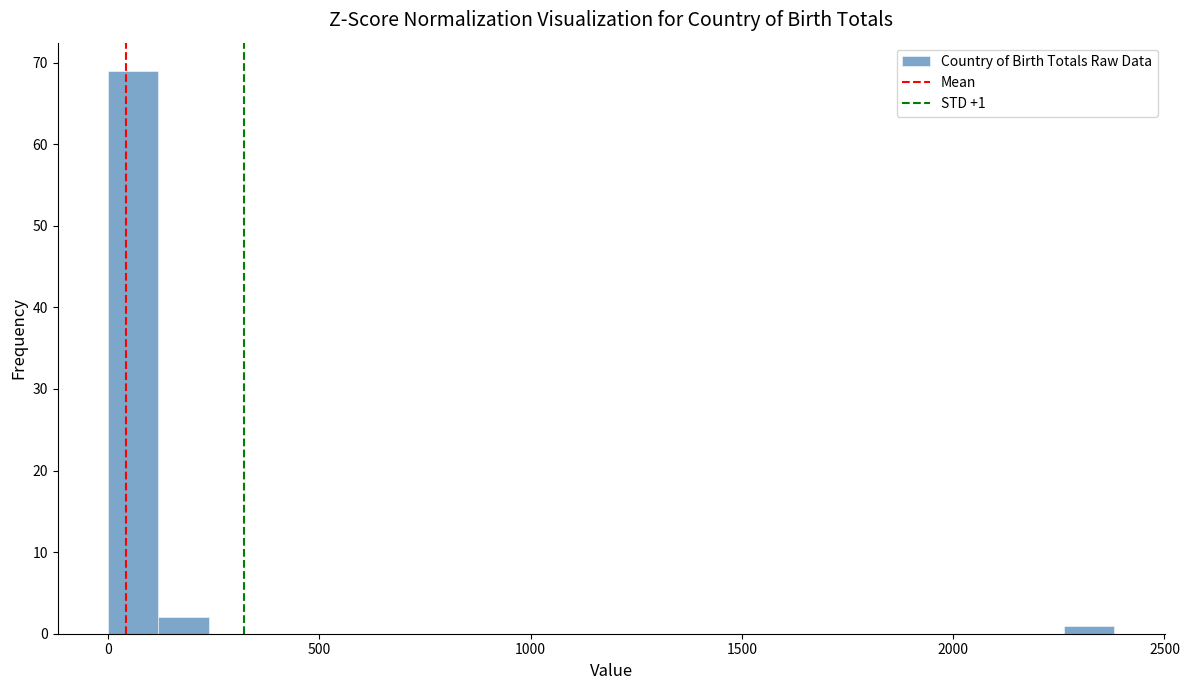

Around what value on the x-axis is the tallest bar? Give the approximate position of its centre, as read against the axis.

50